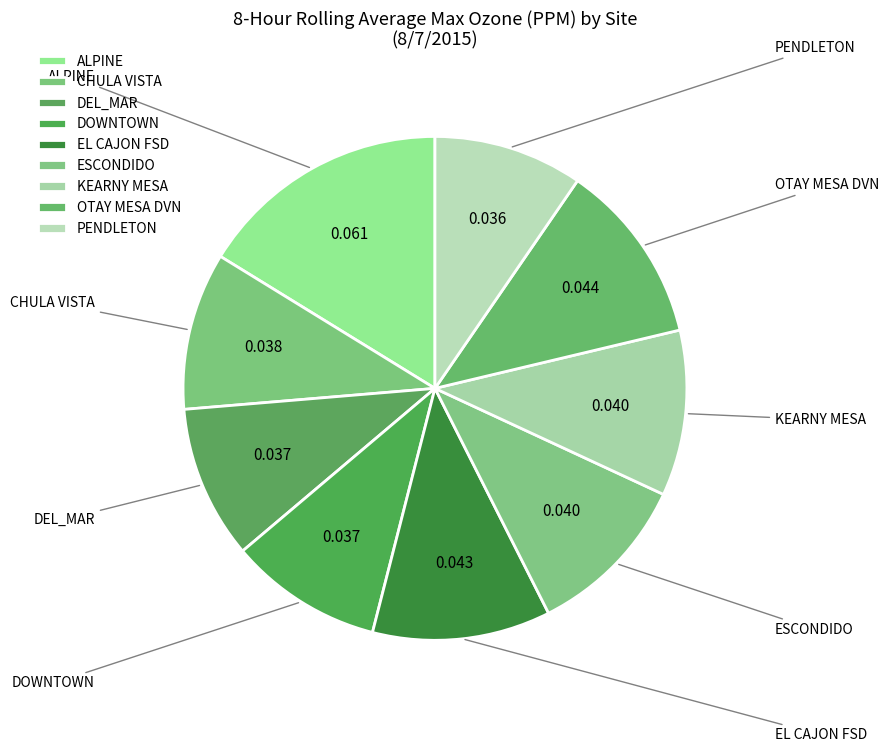

How many segments does this pie chart have?

9